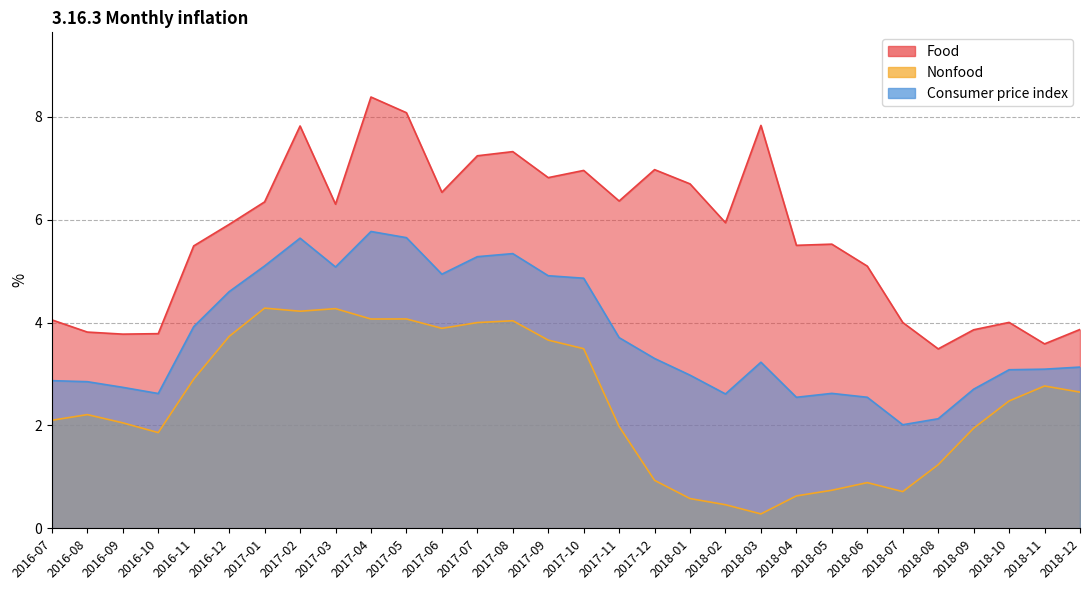

True or false: Food and Consumer price index intersect in this chart.

False